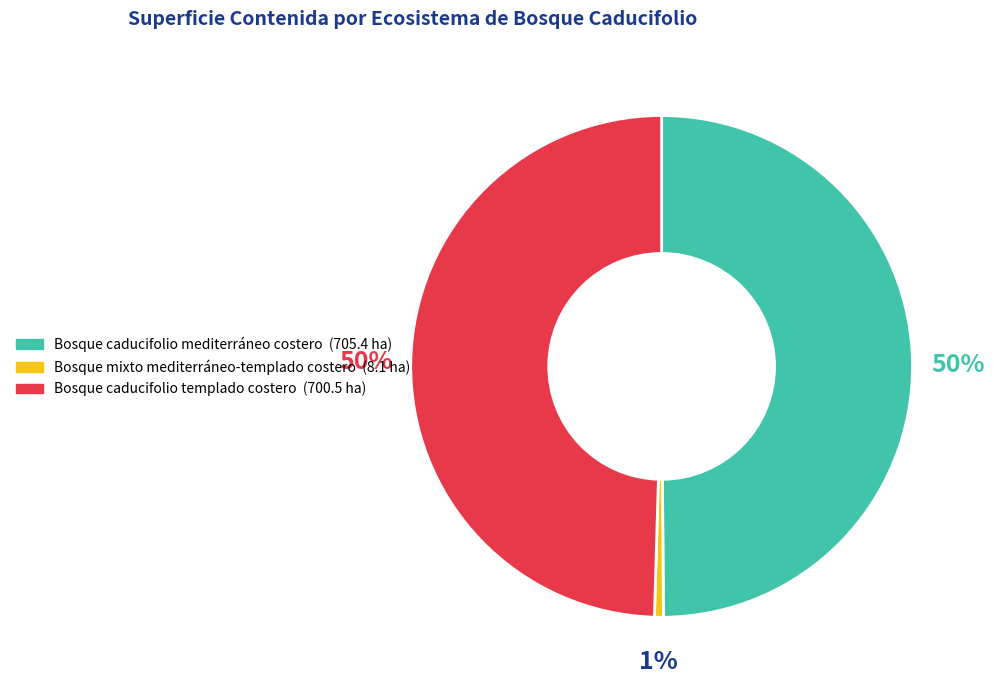

What percentage is the Bosque caducifolio mediterráneo costero slice, to the nearest percent?

50%